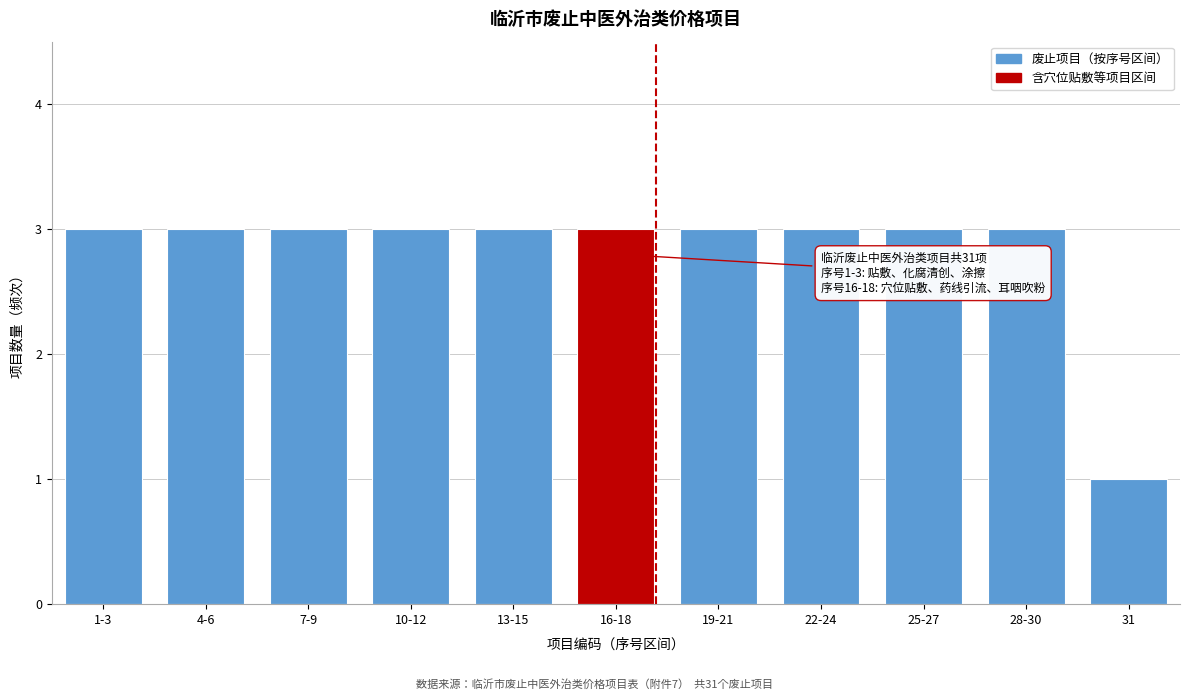

Reading left to right, what are all the values shown in this chart?

1-3=3	4-6=3	7-9=3	10-12=3	13-15=3	16-18=3	19-21=3	22-24=3	25-27=3	28-30=3	31=1